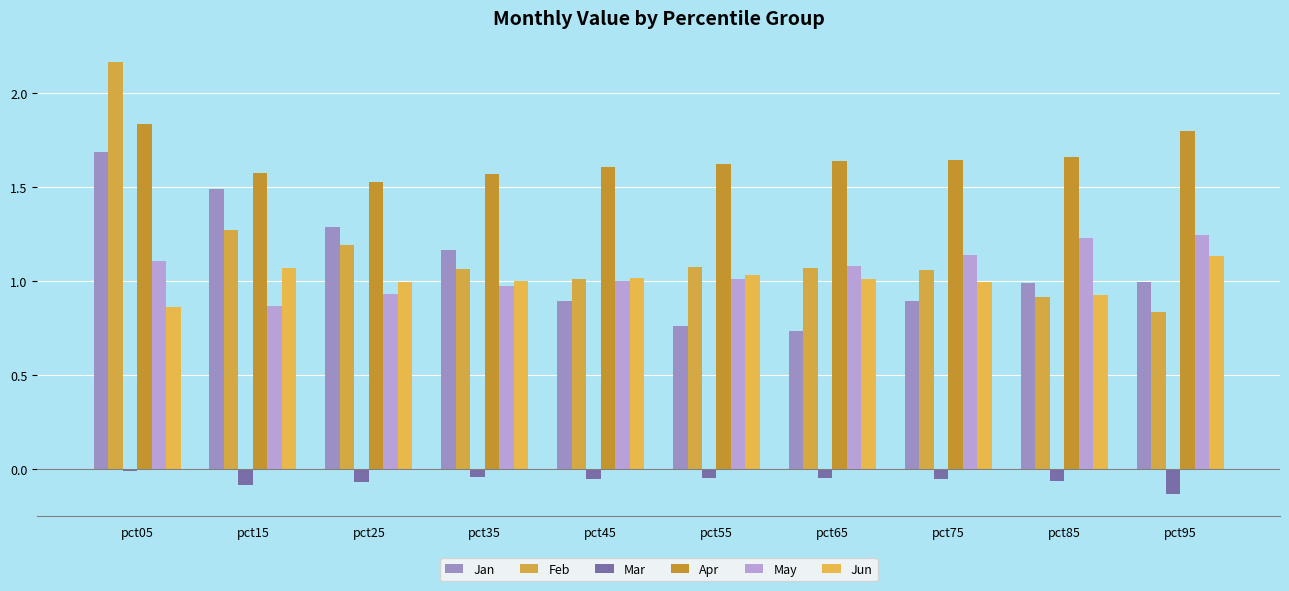

How many bars are there in total?

60